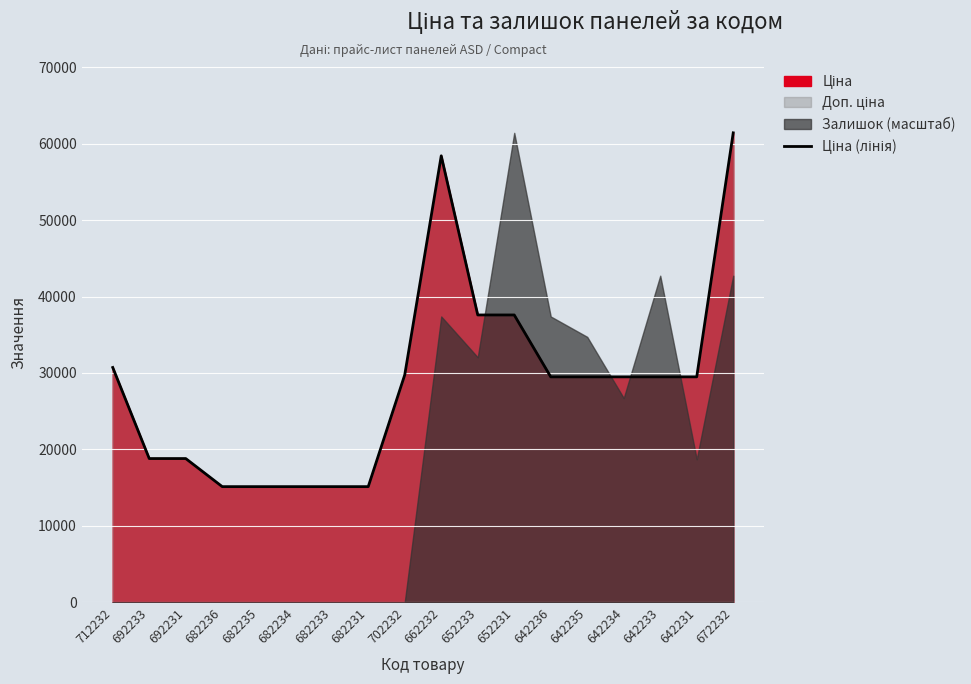

Rank the categories by value from highest to lowest.

672232, 662232, 652233, 652231, 712232, 702232, 642236, 642235, 642234, 642233, 642231, 692233, 692231, 682236, 682235, 682234, 682233, 682231